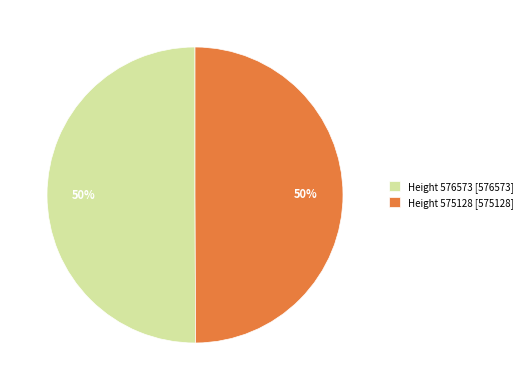

Approximately how many times larger is the value at Height 576573 [576573] compared to Height 575128 [575128]?

1.0